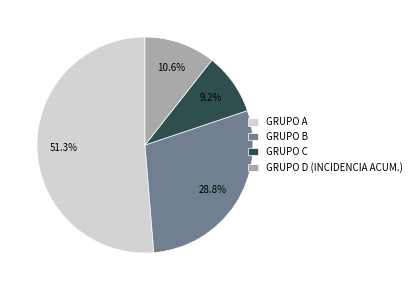

The GRUPO B slice represents 37% of the pie. True or false?

False